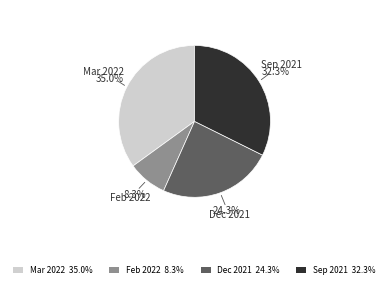

Does Feb 2022 represent more than half of the total?

No